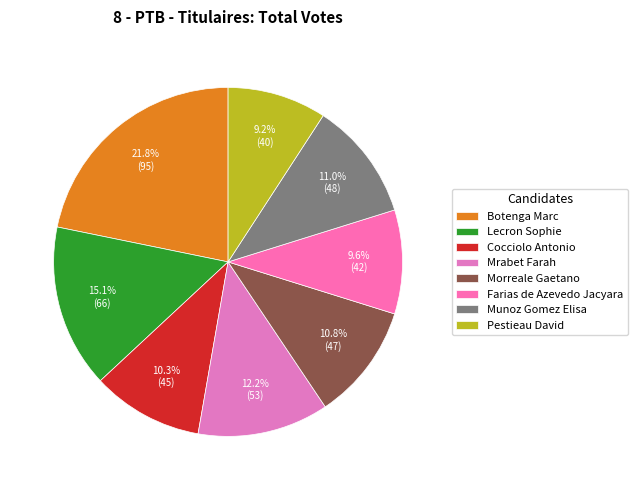

What is the ratio of the value at Lecron Sophie to the value at Munoz Gomez Elisa?

1.4